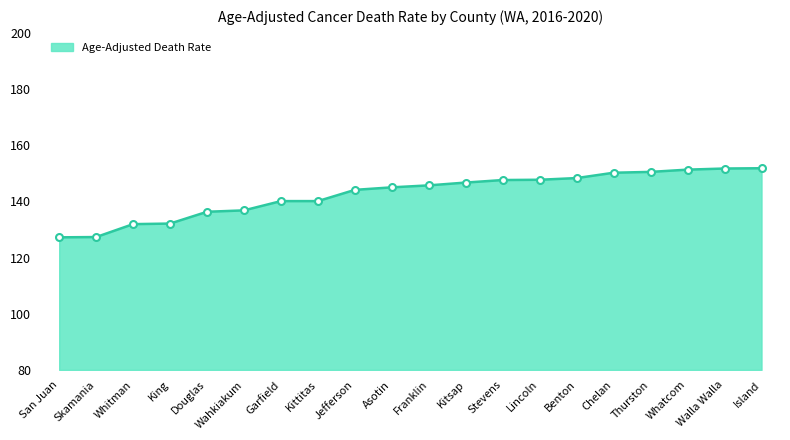

Count the number of categories in the chart.

20